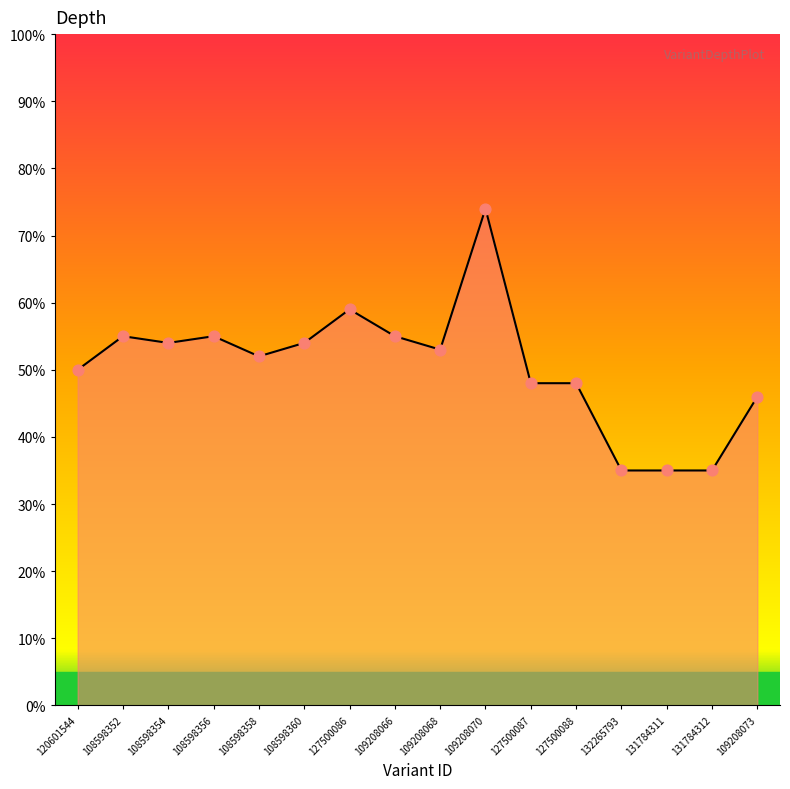

Between 108598360 and 109208068, which is larger?

108598360